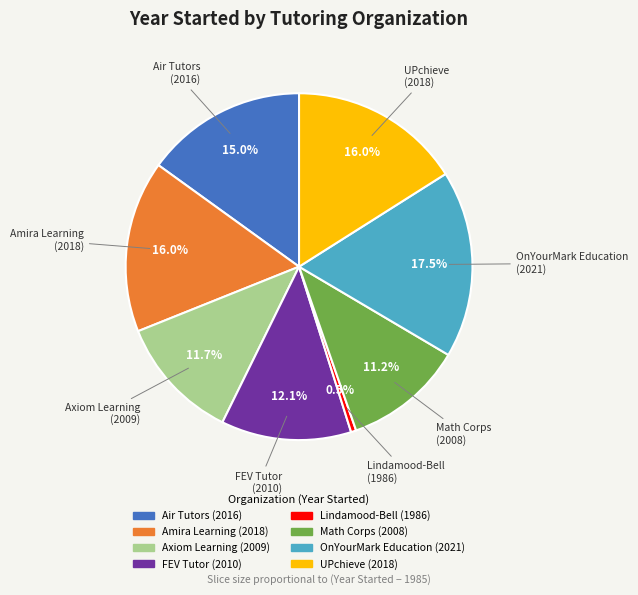

Which category has the biggest portion of the pie?

OnYourMark Education